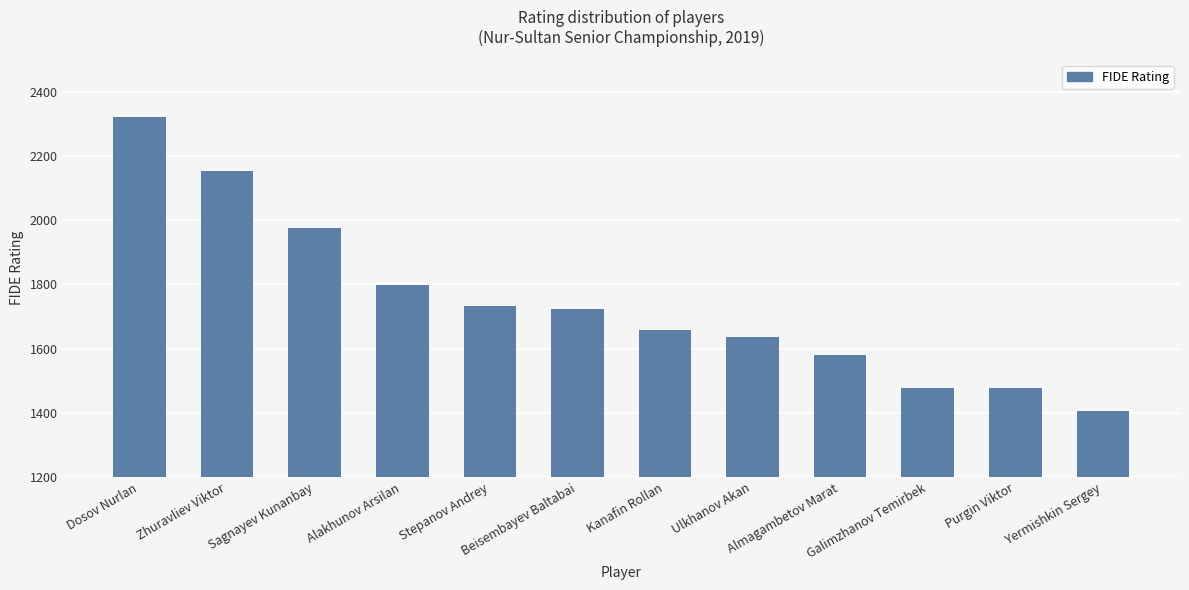

What is the ratio of the value at Dosov Nurlan to the value at Sagnayev Kunanbay?

1.2